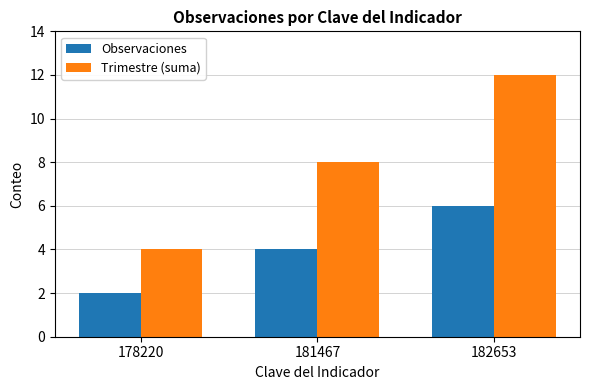

Which series has the widest spread of values?

Trimestre (suma)